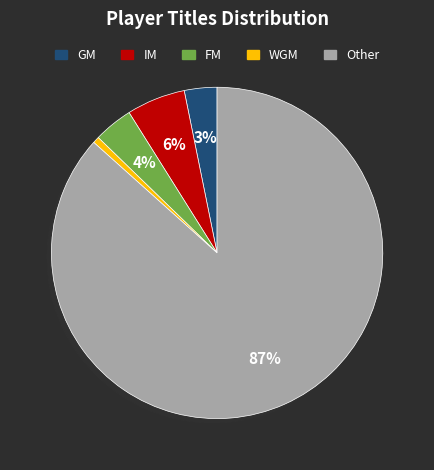

To the nearest percent, what portion does FM represent?

4%